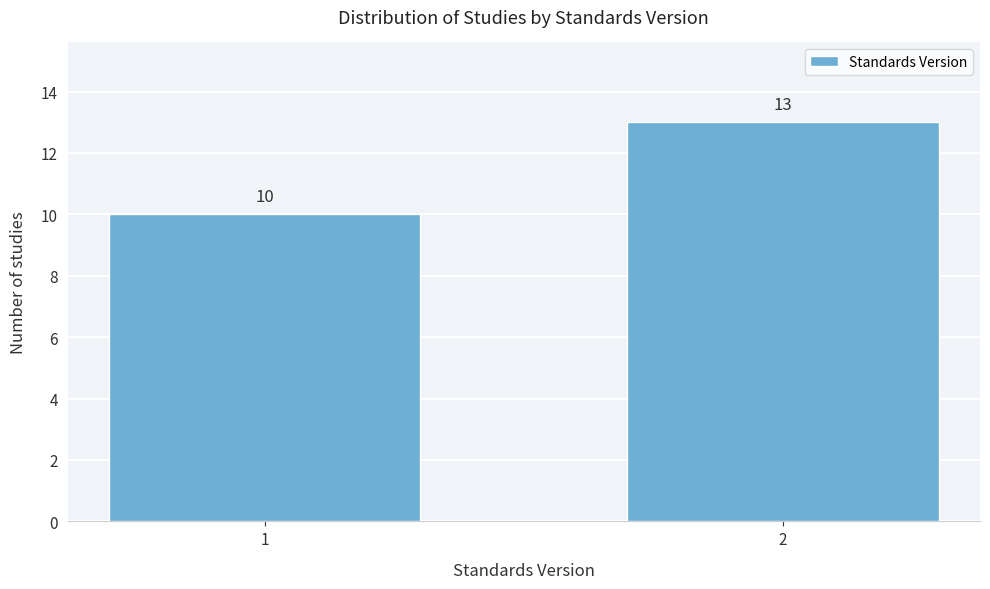

Reading left to right, transcribe all the data shown in this chart.

10	13